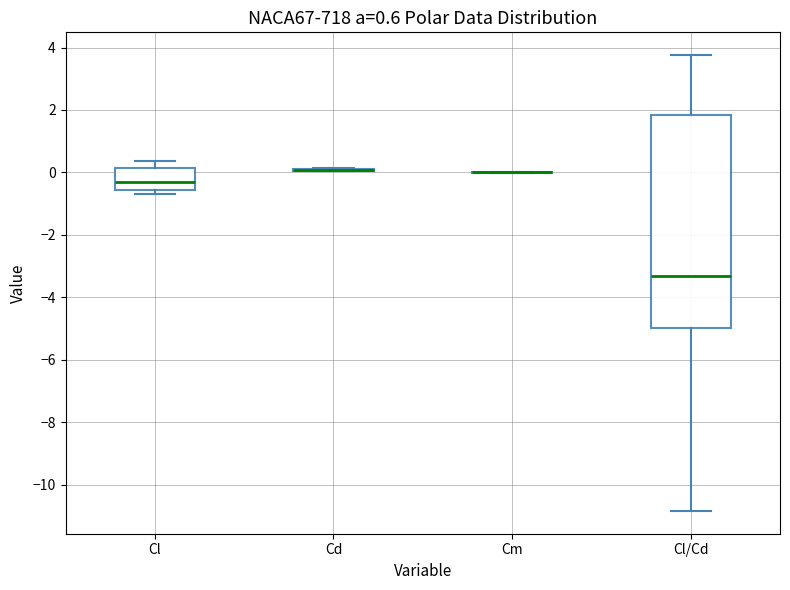

Which box is the tallest, from its lower edge to its upper edge?

Cl/Cd